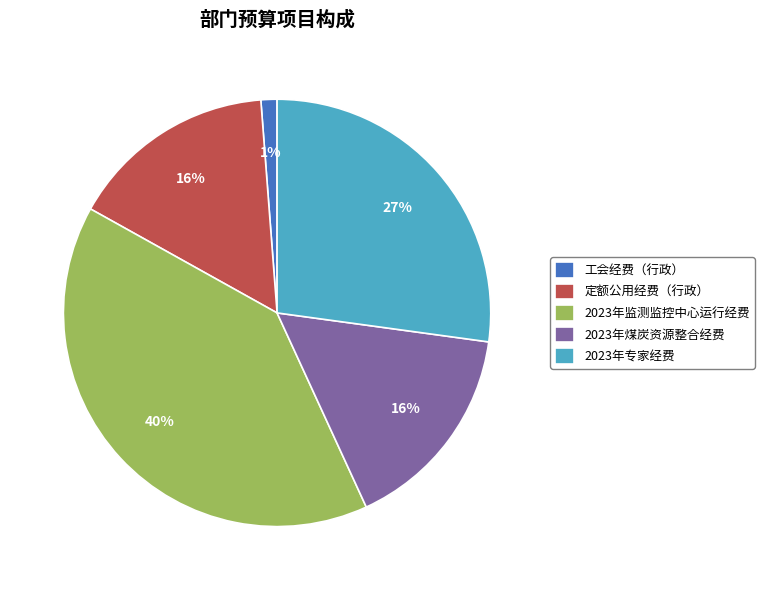

Do 2023年监测监控中心运行经费 and 定额公用经费（行政） together represent more than half of the pie?

Yes